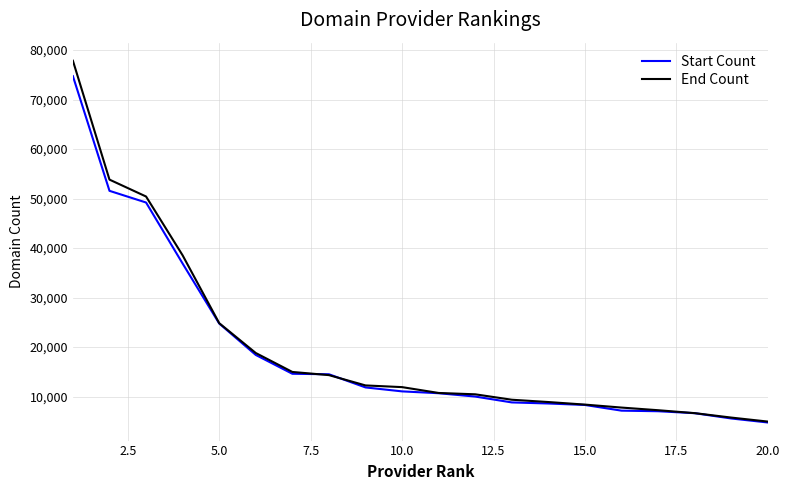

How many categories are shown in the chart?

20